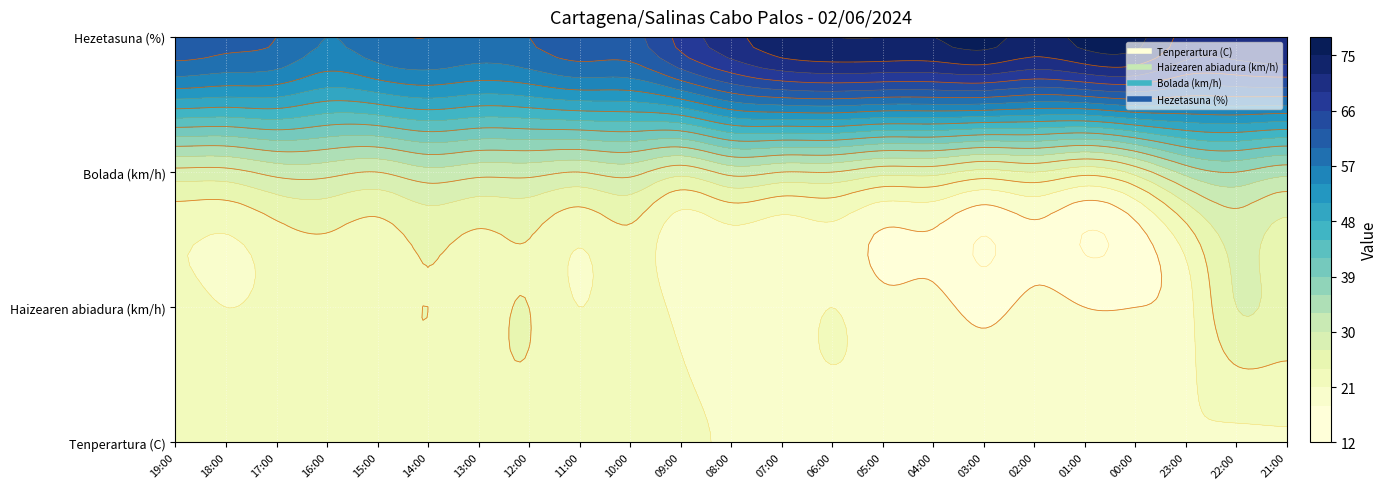

Reading right to left, list all the values displayed in this chart.

Tenperartura (C): 20.8	20.7	20.9	20.4	20.4	20.4	20.2	20.2	20.2	20.0	20.1	20.7	21.5	22.3	22.6	23.3	23.6	23.2	23.5	23.7	23.4	23.0	22.4
Haizearen abiadura (km/h): 26.0	27.0	20.0	18.0	18.0	19.0	17.0	19.0	19.0	21.0	19.0	19.0	20.0	23.0	21.0	24.0	23.0	24.0	23.0	23.0	22.0	21.0	22.0
Bolada (km/h): 34.0	36.0	34.0	28.0	25.0	27.0	26.0	28.0	28.0	30.0	30.0	31.0	28.0	31.0	30.0	31.0	31.0	32.0	30.0	31.0	31.0	29.0	29.0
Hezetasuna (%): 72.0	71.0	71.0	76.0	76.0	74.0	76.0	75.0	75.0	75.0	74.0	71.0	67.0	62.0	62.0	60.0	59.0	60.0	59.0	57.0	60.0	61.0	62.0